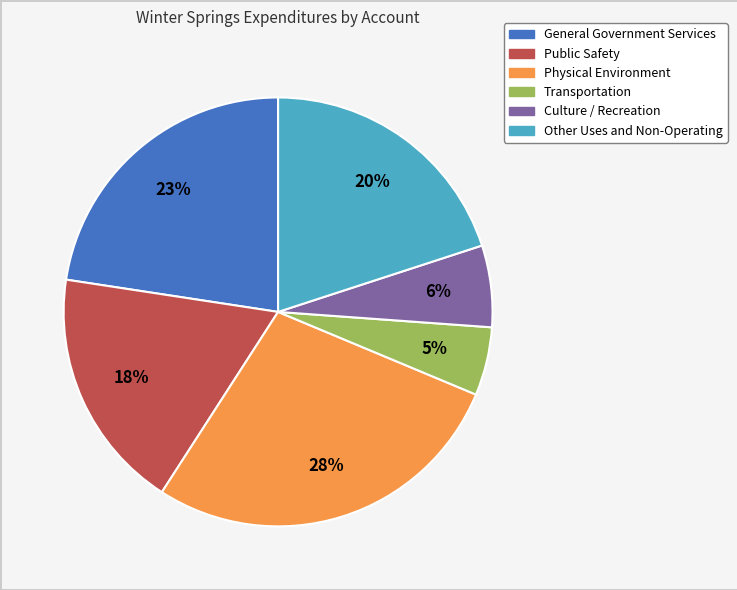

The Transportation slice represents 5% of the pie. True or false?

True